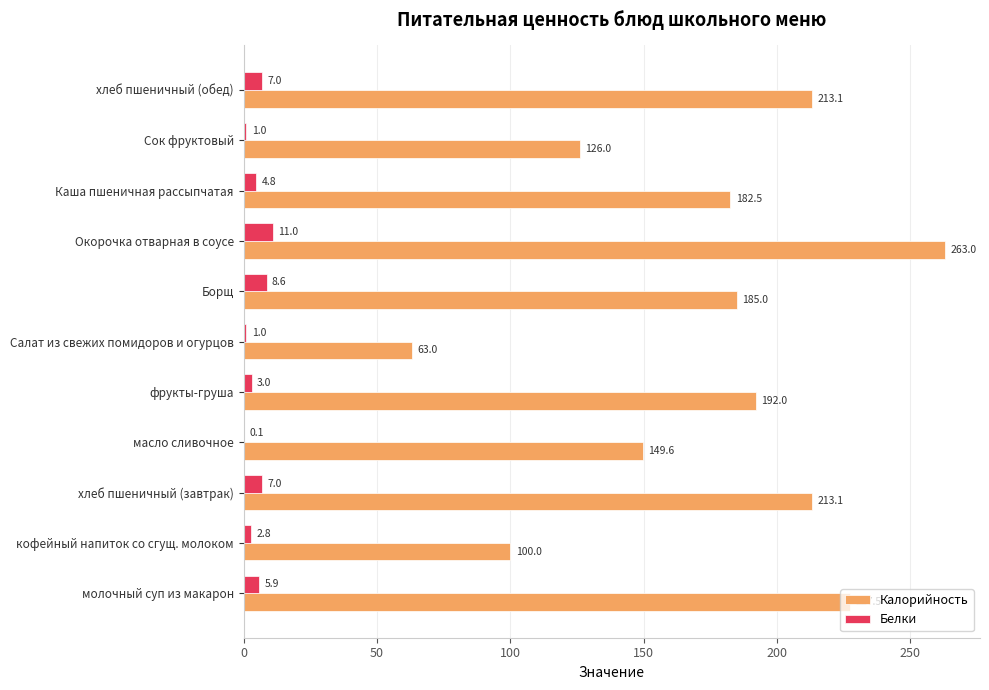

How many categories are shown in the chart?

11